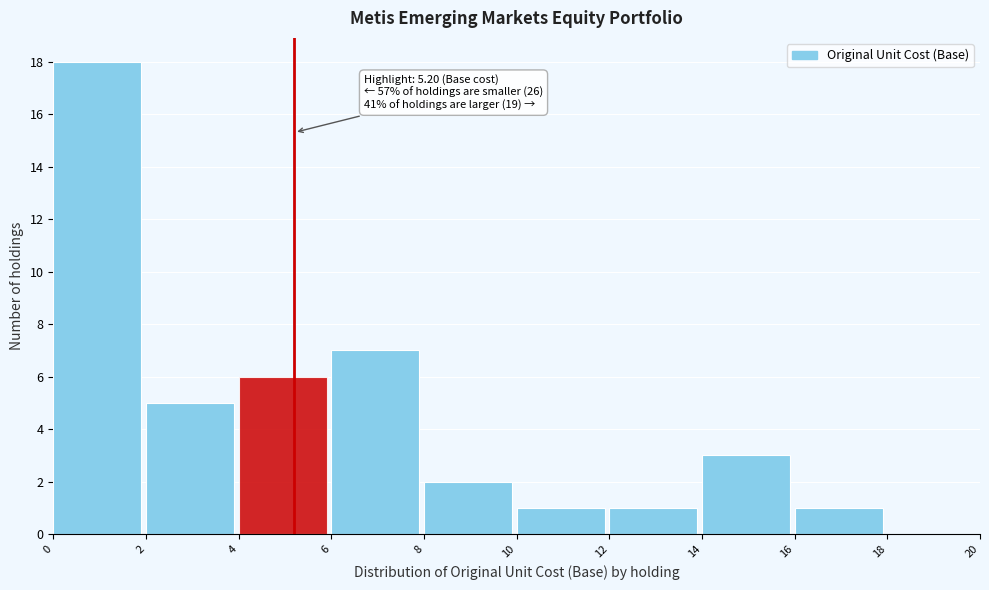

Over which range of the x-axis is the bar tallest?

0 to 2